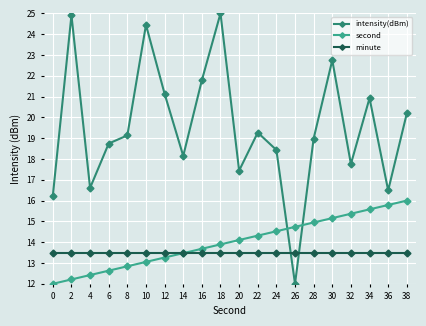

What is the average value of the minute series?

13.5